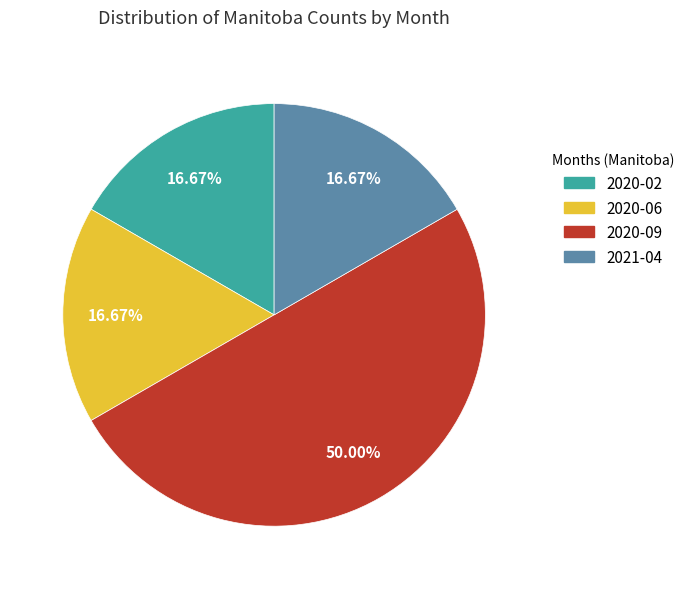

How many slices are in this pie chart?

4